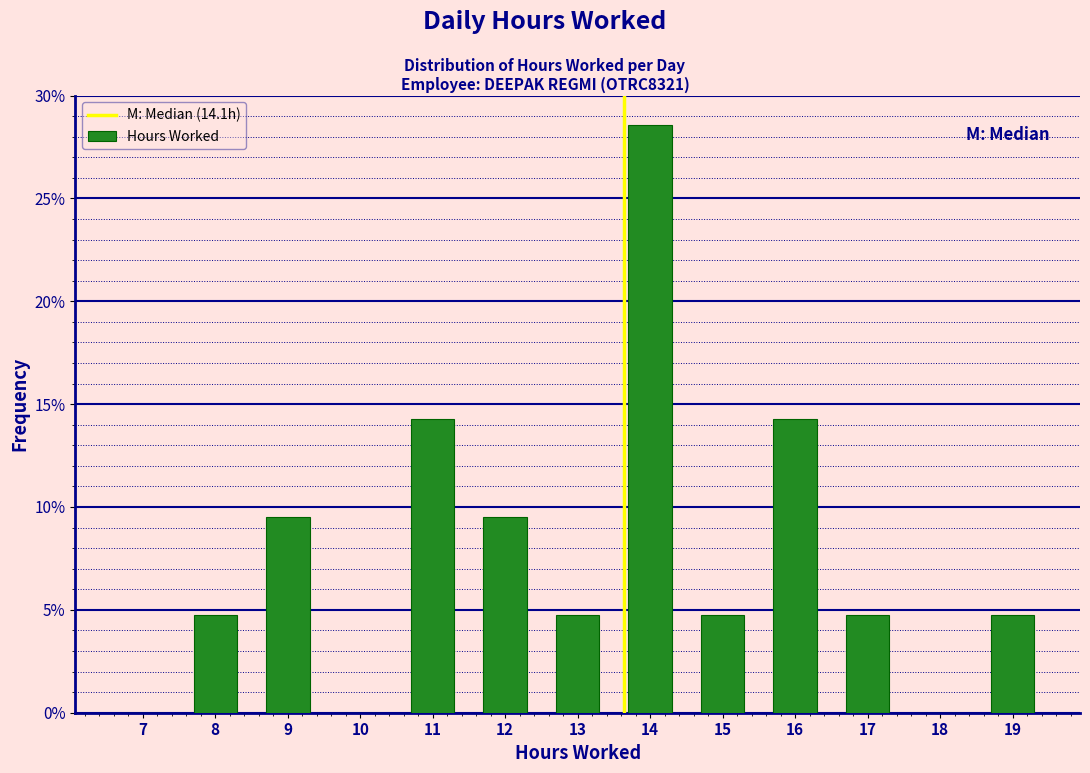

Reading right to left, list all the values displayed in this chart.

19=4.8	18=0.0	17=4.8	16=14.3	15=4.8	14=28.6	13=4.8	12=9.5	11=14.3	10=0.0	9=9.5	8=4.8	7=0.0